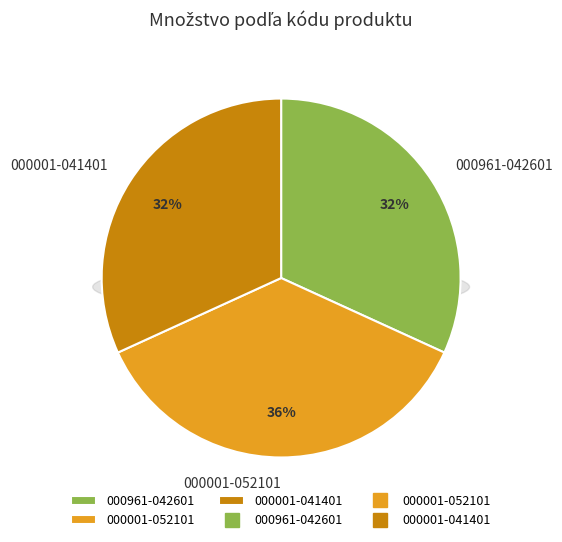

What is the total percentage of 000961-042601 and 000001-041401?

63.6%